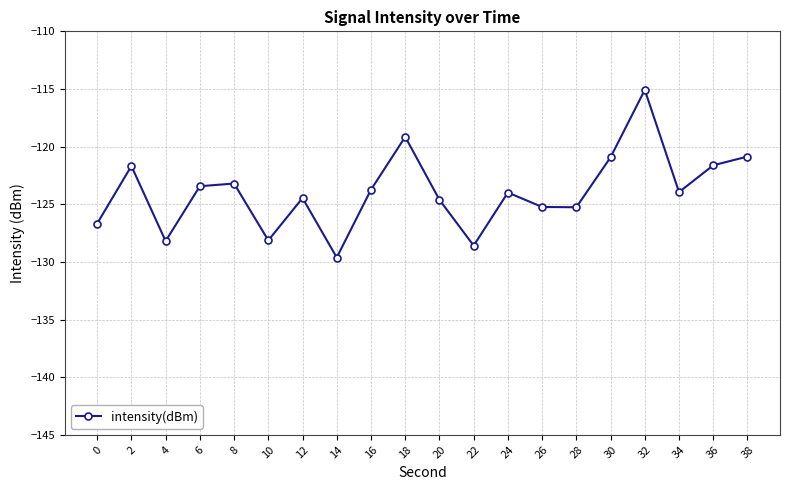

Is it true that the value at 26 is -26.5?

False